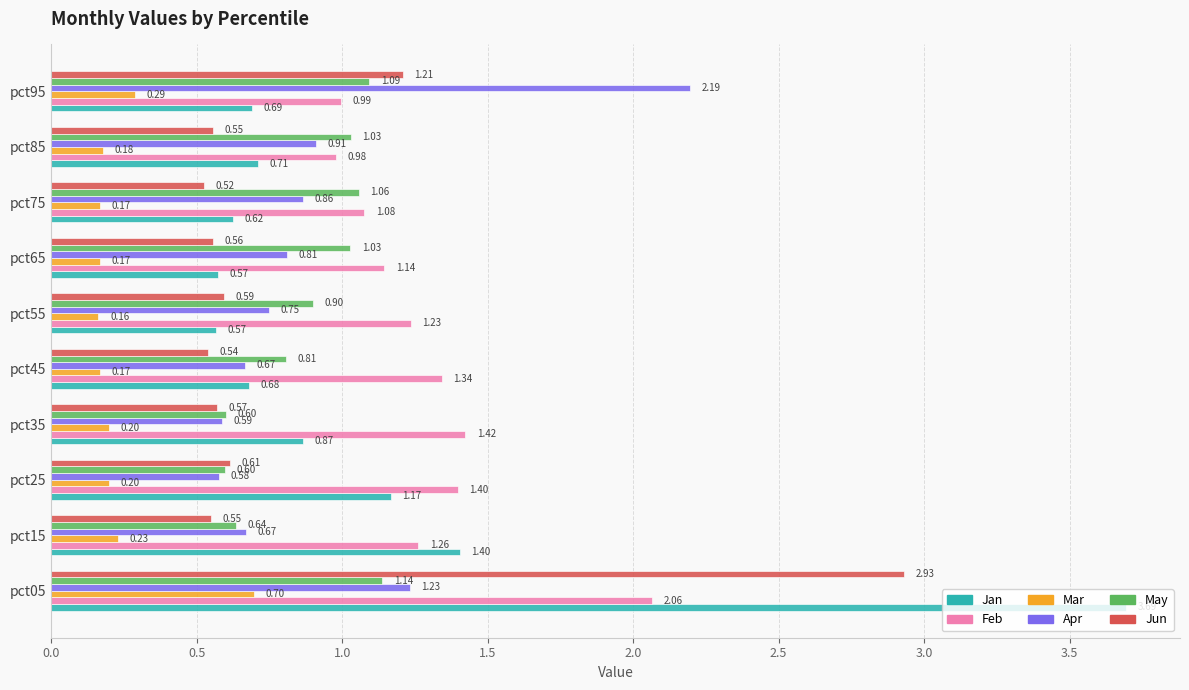

Rank the series at pct35 from lowest to highest value.

Mar, Jun, Apr, May, Jan, Feb